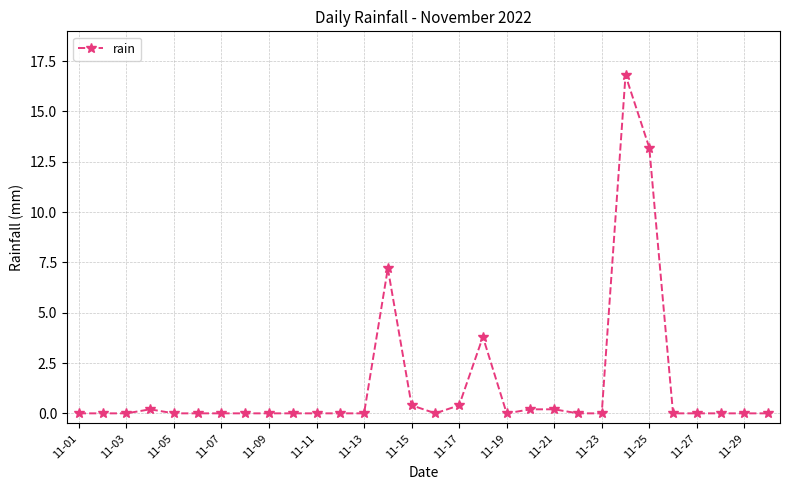

What is the greatest value displayed?

16.8